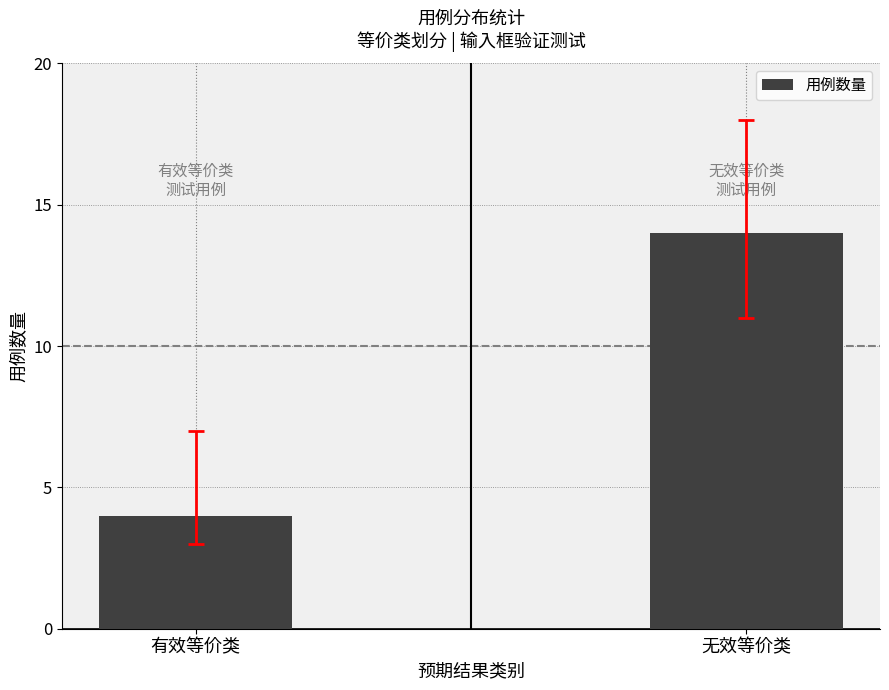

Read the value at 有效等价类.

4